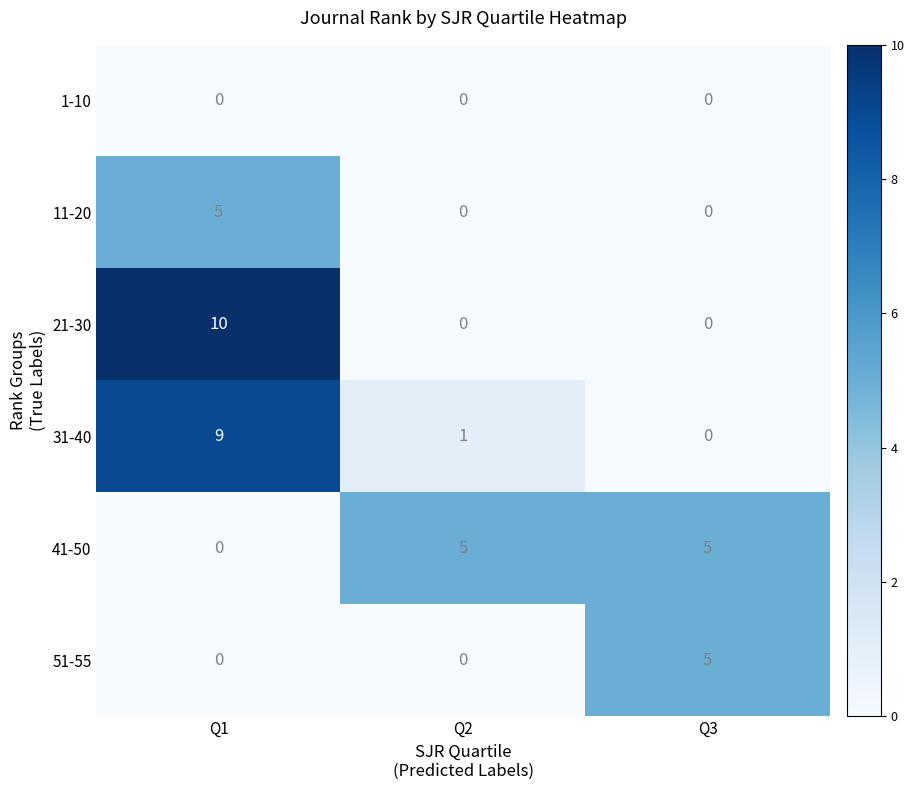

The value of 51-55 at Q1 is -2. True or false?

False